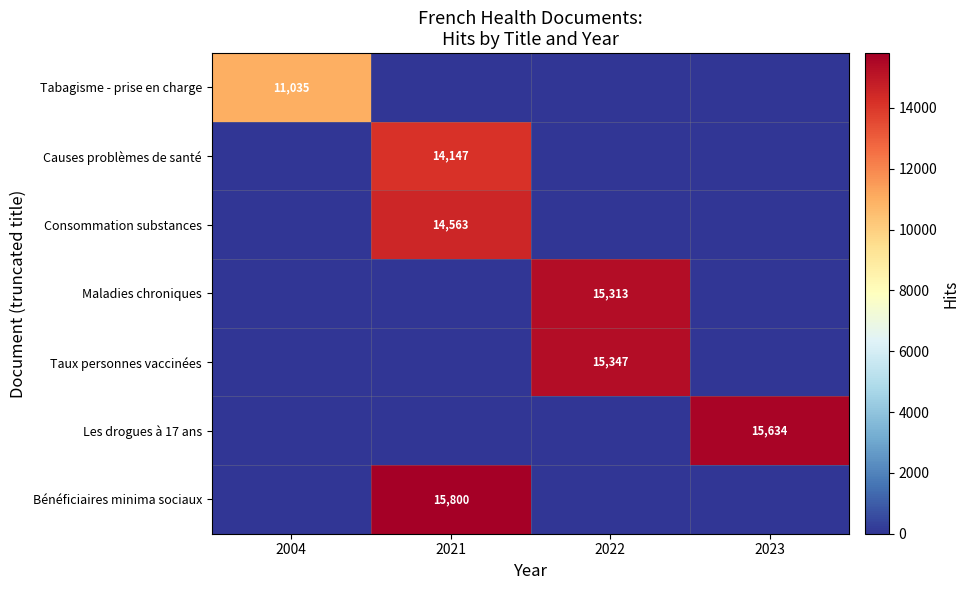

At which category is the sum across all series the highest?

2021